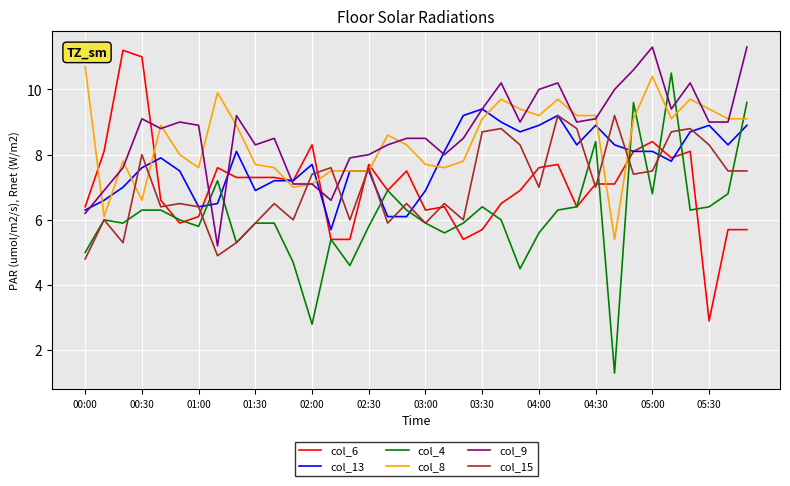

Which series has the largest range (max minus min)?

col_4